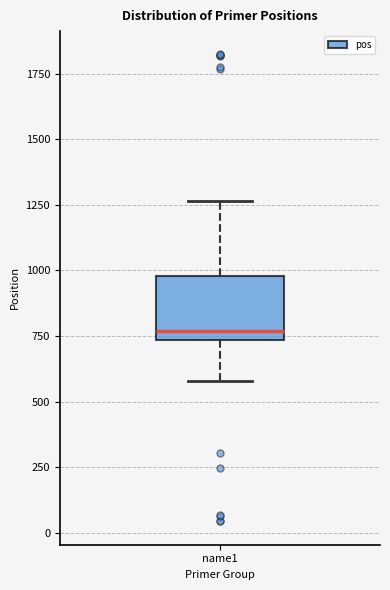

Where does the upper whisker of the box for name1 end on the y-axis? The values are not printed on the chart, so give them approximately, as read against the axis.

1250